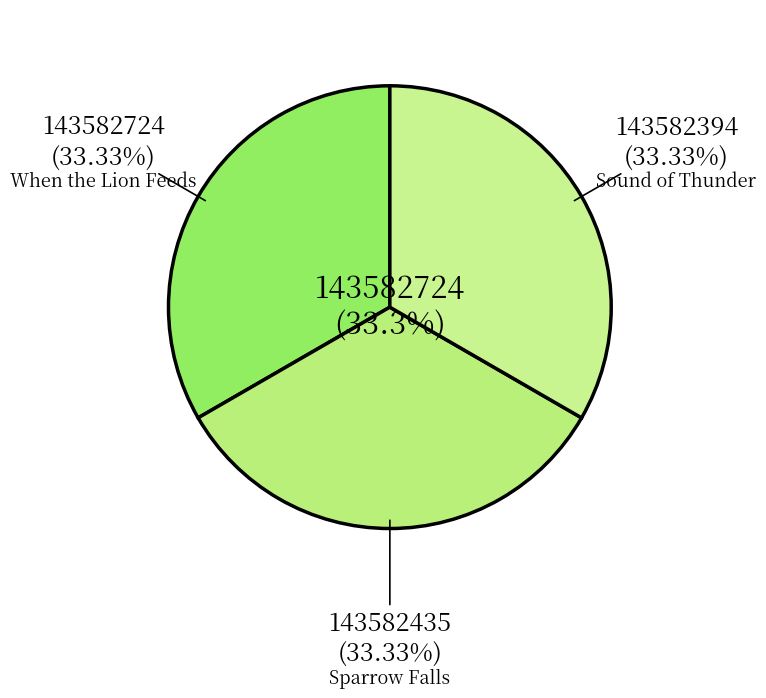

Which slice is the smallest?

Sound of Thunder